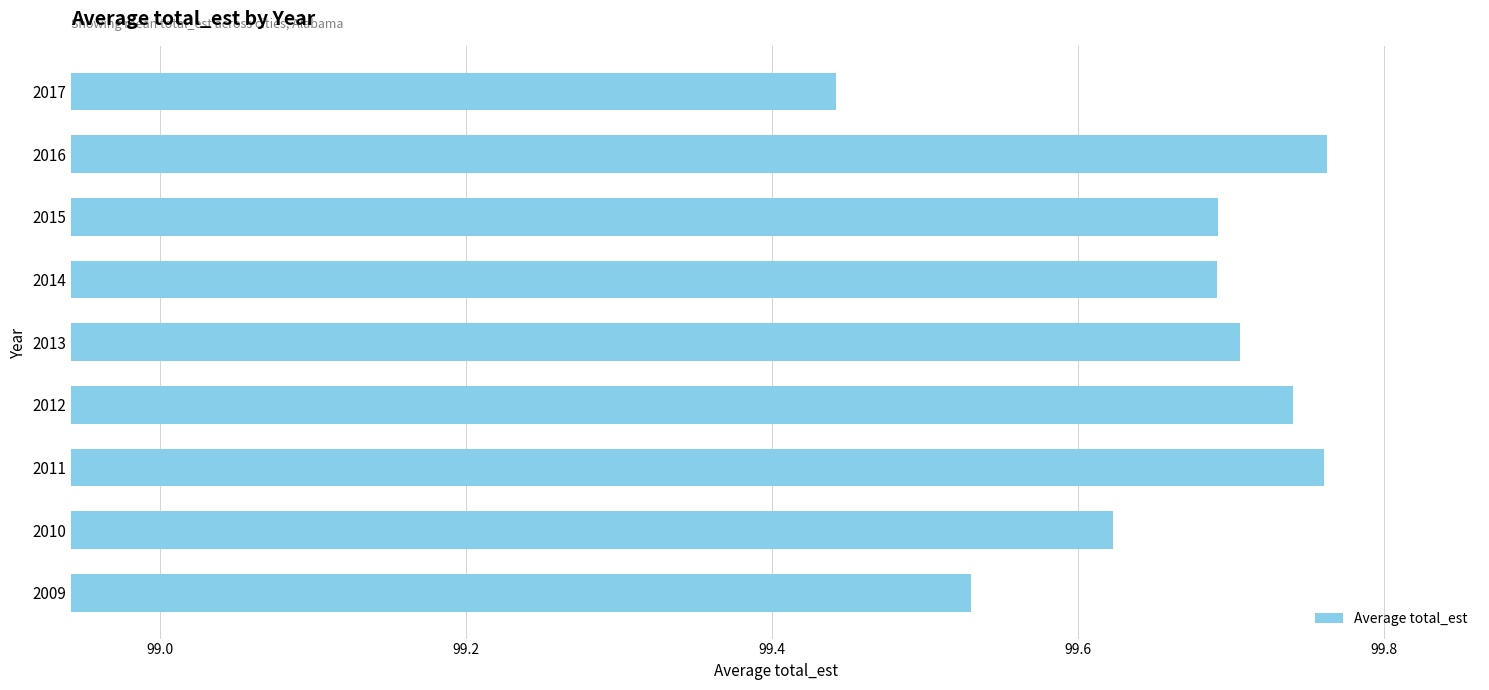

The chart shows a value of 99.7 at 2013. True or false?

True